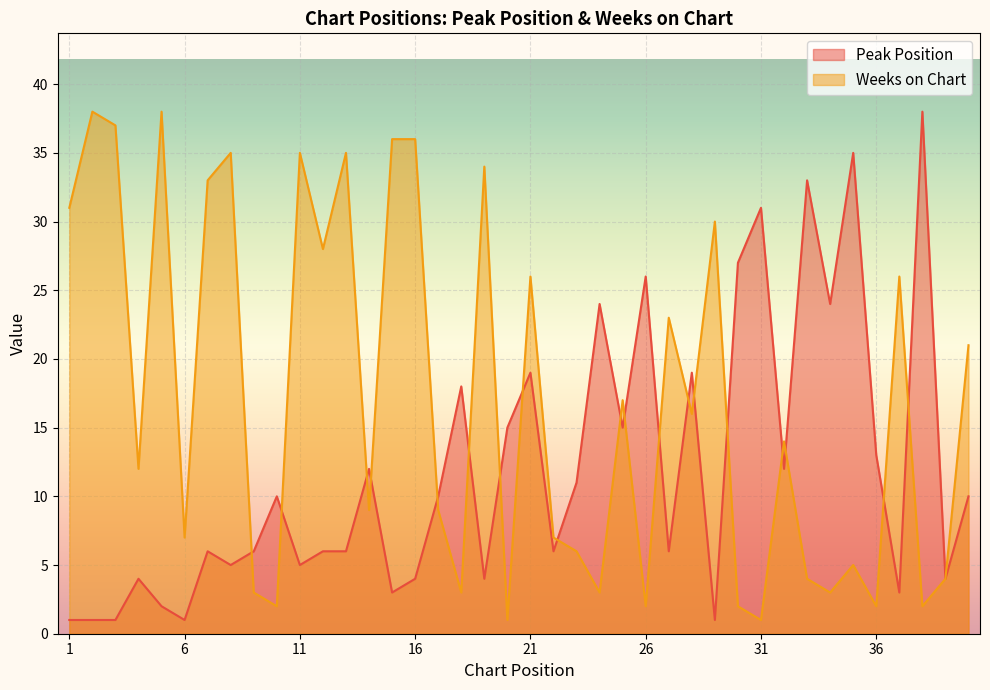

At which label does Weeks on Chart first exceed 14?

1